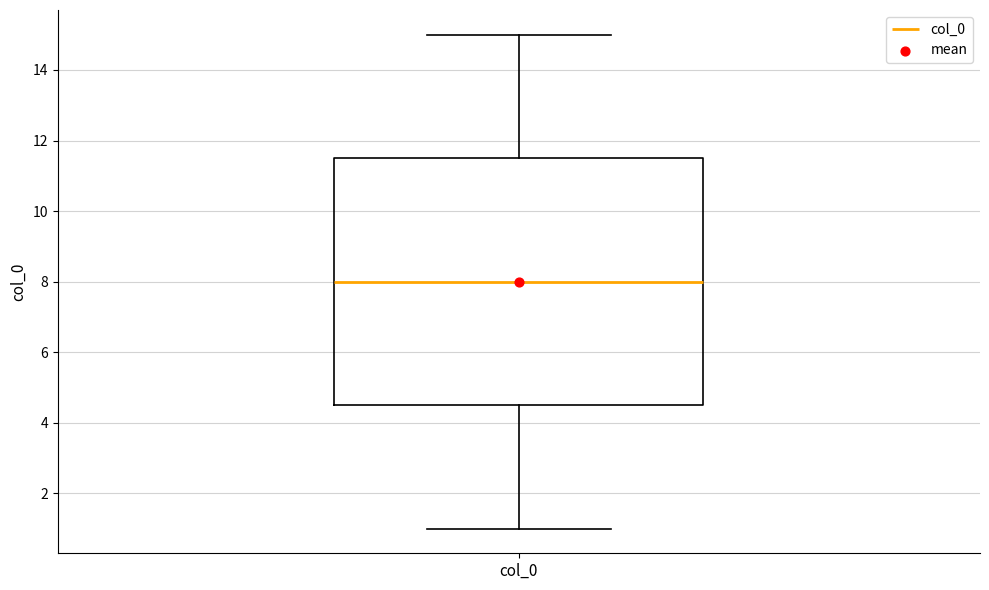

Transcribe this box plot: give where the median line is, the range the box spans, and where the two whiskers end, as read against the y-axis. The values are not printed on the chart, so give them approximately, as read against the axis.

median 8.0, box 4.6 to 11.6, whiskers 1.0 to 15.0